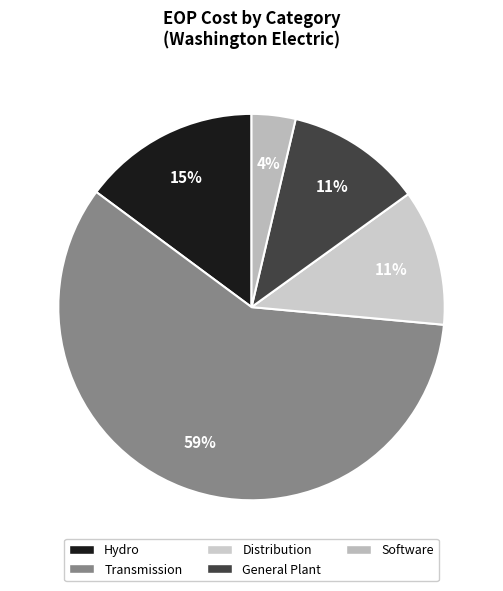

The General Plant slice represents 5% of the pie. True or false?

False